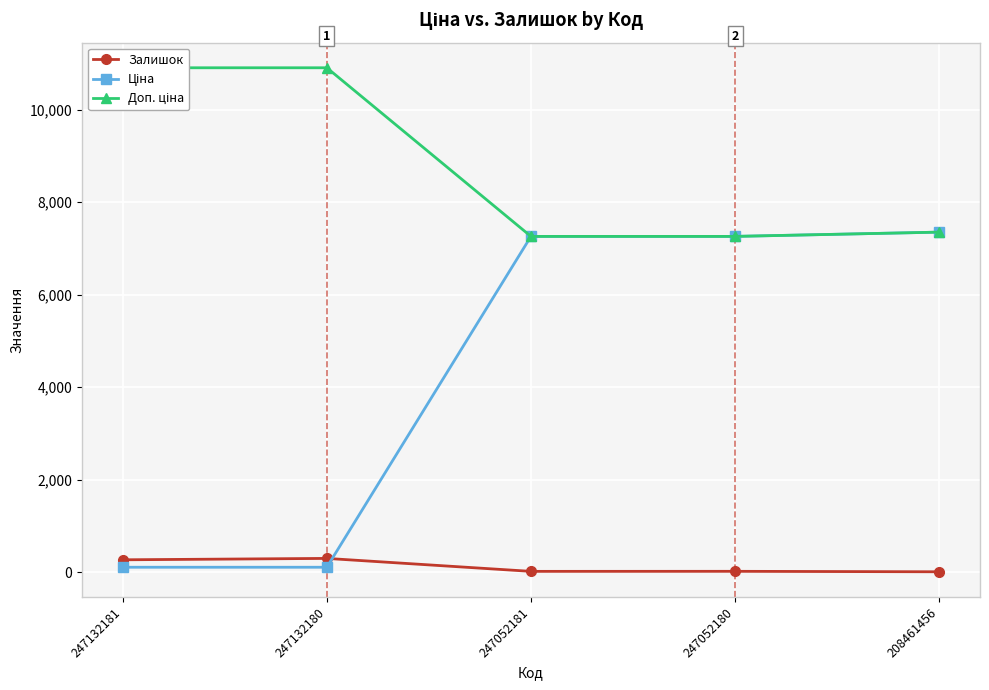

Is the value of Доп. ціна at 247132181 greater than the value of Залишок at 247132181?

Yes